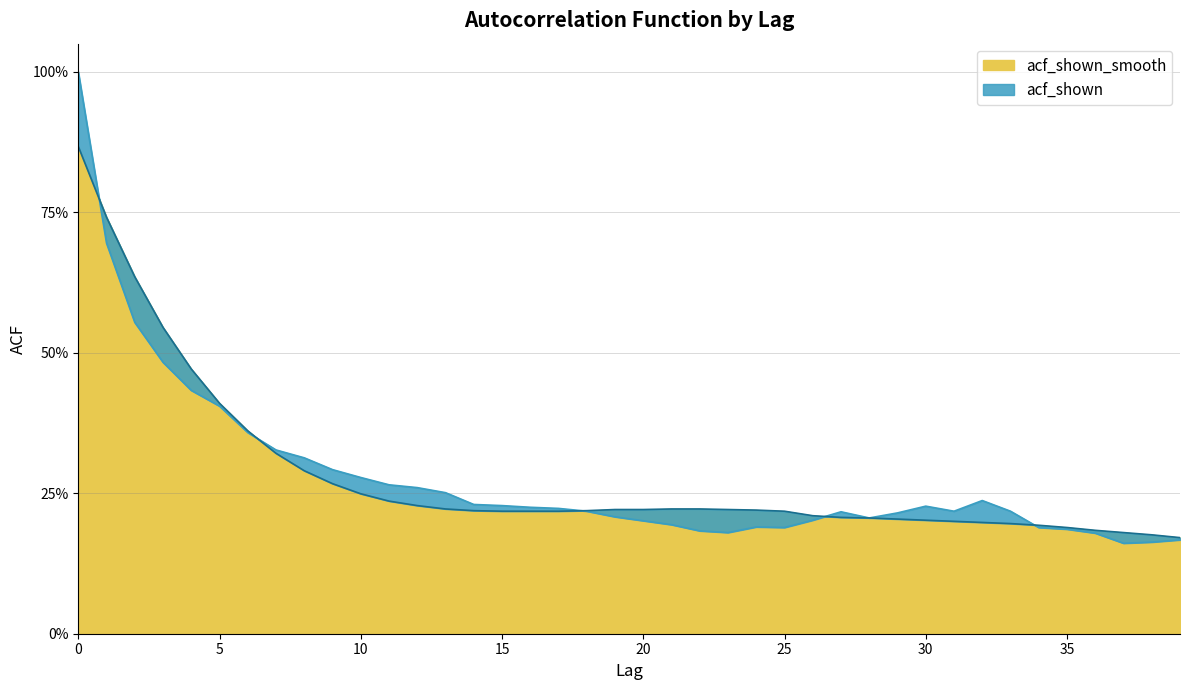

What is the smallest value displayed?

0.2